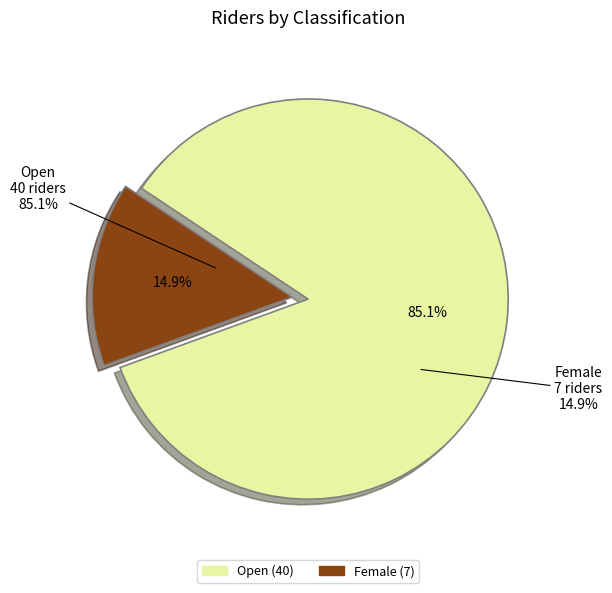

What portion of the pie excludes Open?

14.9%